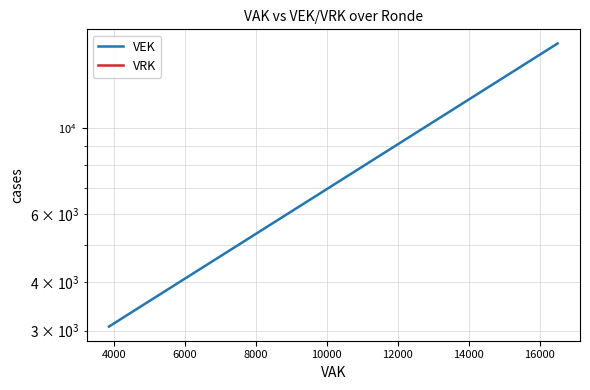

True or false: VEK and VRK intersect in this chart.

False